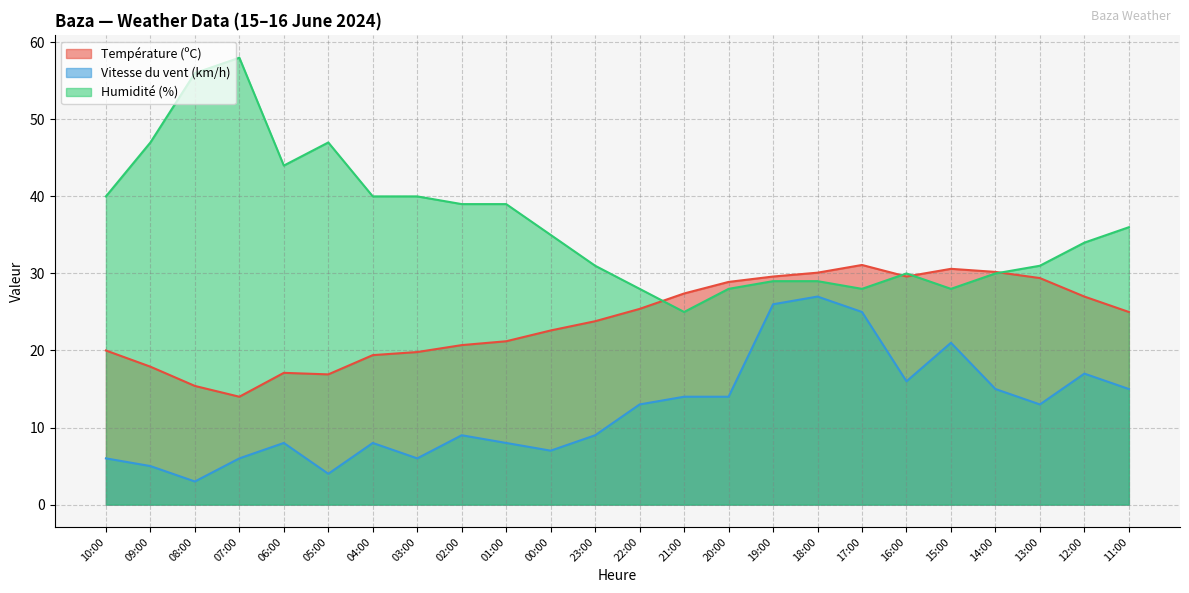

Is the value of Vitesse du vent (km/h) at 11:00 greater than the value of Température (ºC) at 17:00?

No